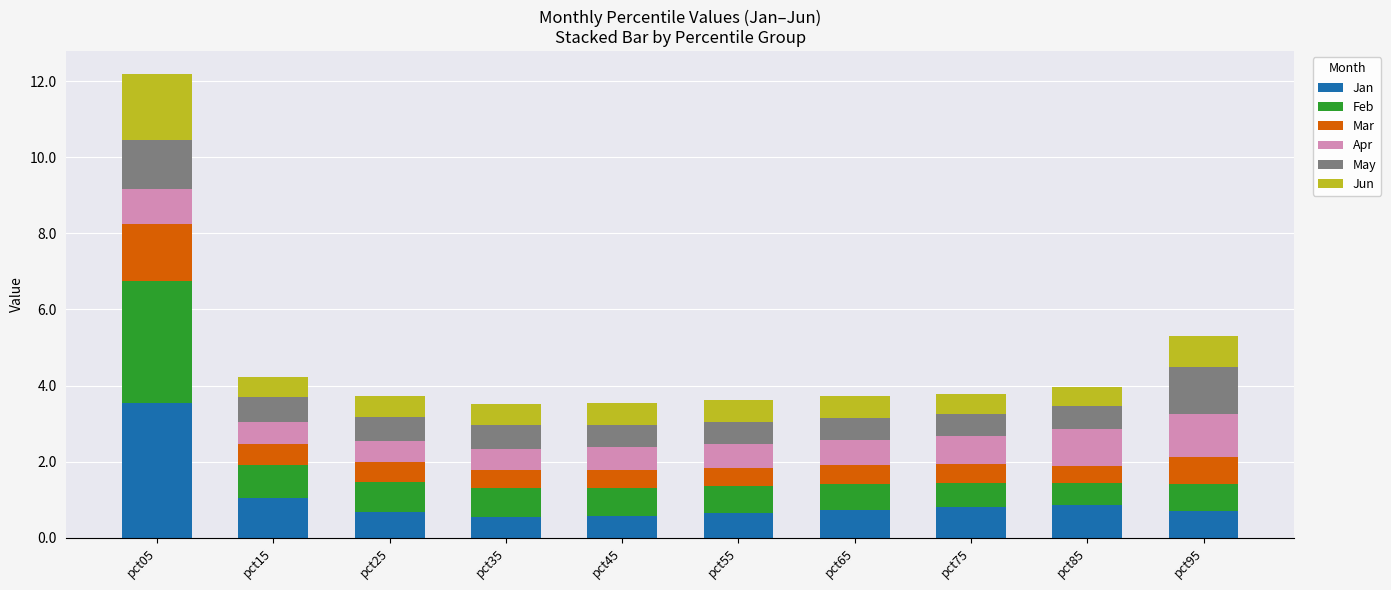

The value of Jan at pct65 is 0.7. True or false?

True